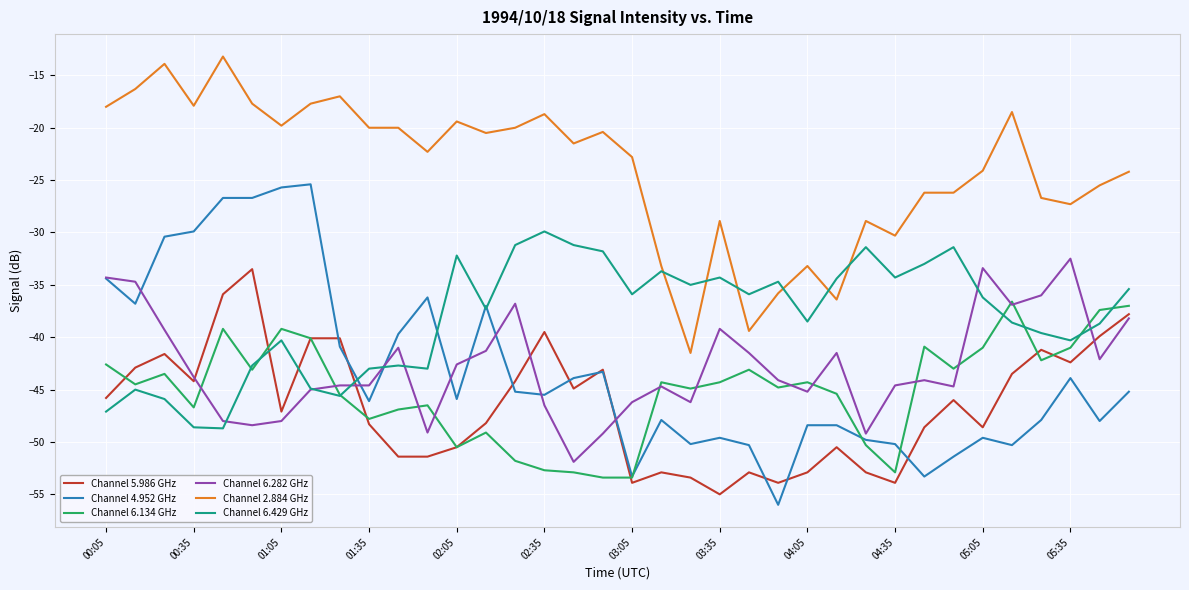

True or false: Channel 2.884 GHz and Channel 5.986 GHz cross at least once.

False